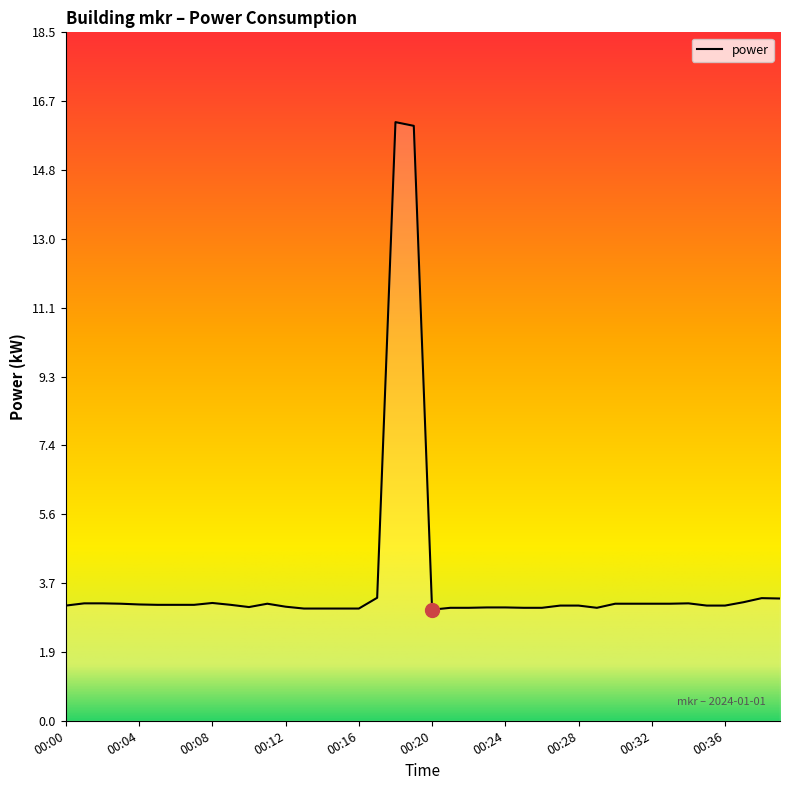

What is the difference between the maximum and minimum values?

13.1